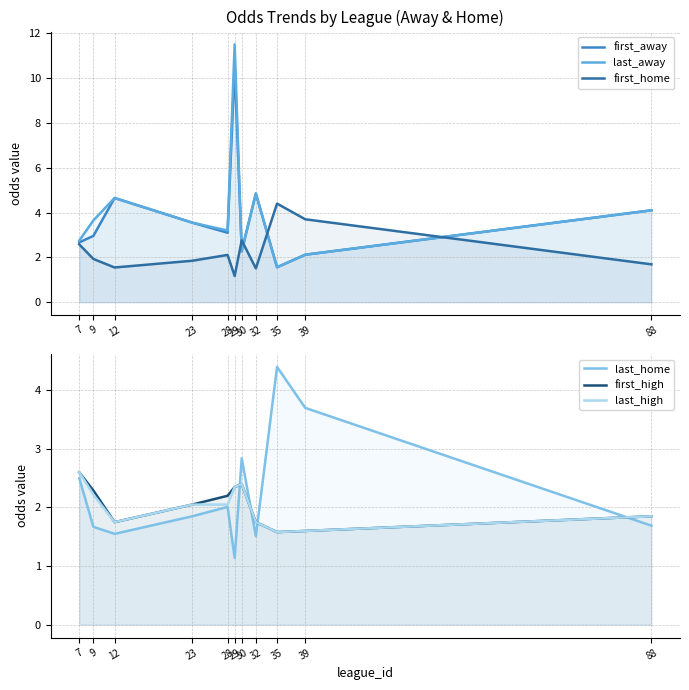

At which category is the sum across all series the highest?

29